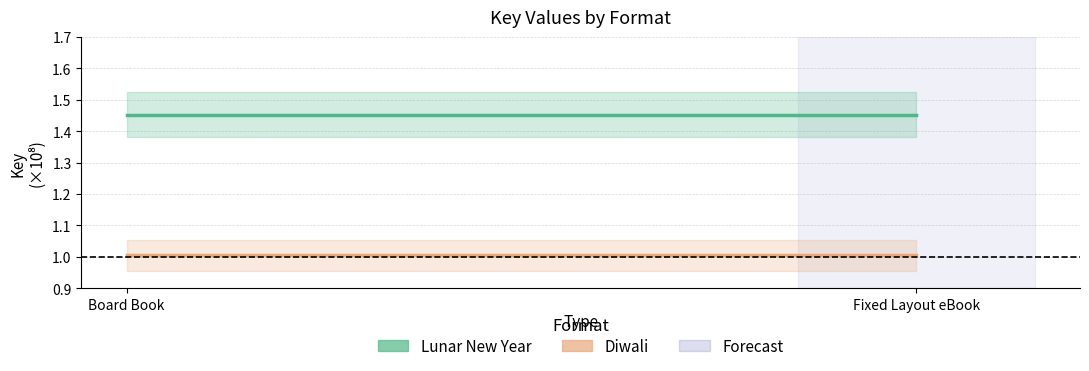

Which has a higher value, Board Book or Fixed Layout eBook?

Board Book